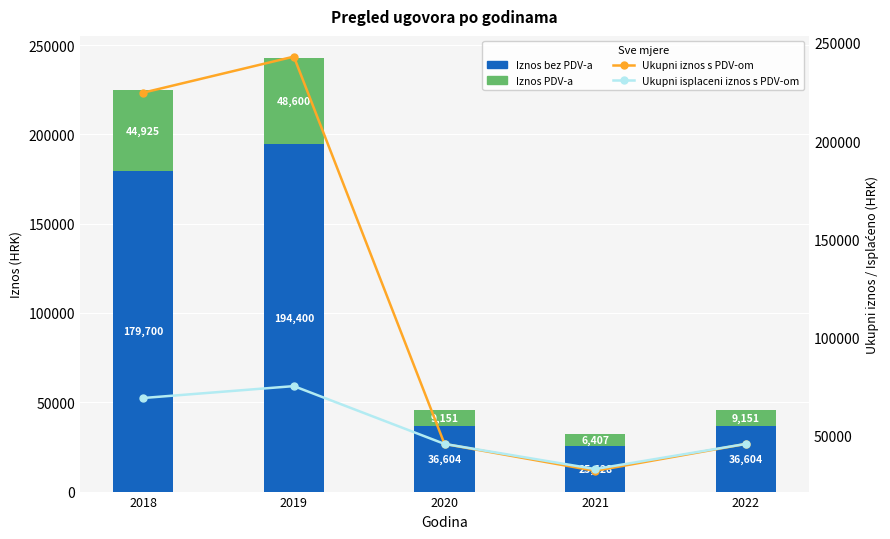

At 2019, list the series in order from largest to smallest.

Ukupni iznos s PDV-om, Iznos bez PDV-a, Ukupni isplaceni iznos s PDV-om, Iznos PDV-a